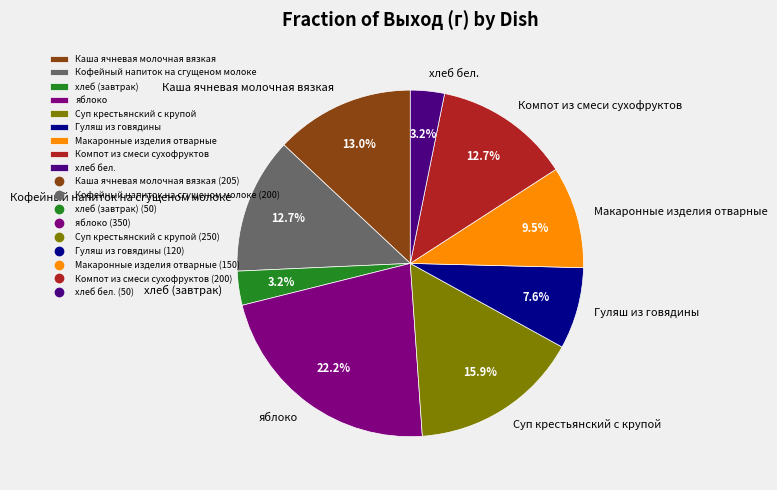

To the nearest percent, what is the average slice percentage?

11%